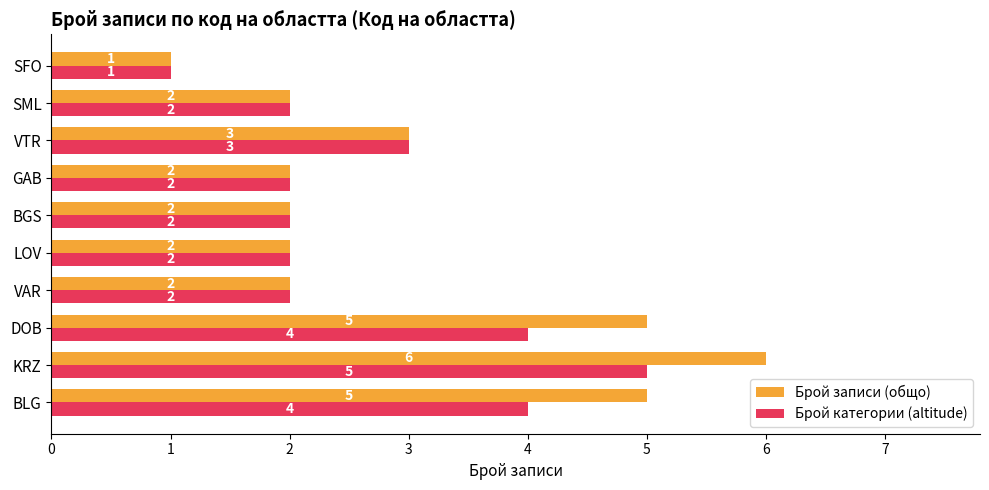

What is the sum of the Брой записи (общо) values at SML and BLG?

7